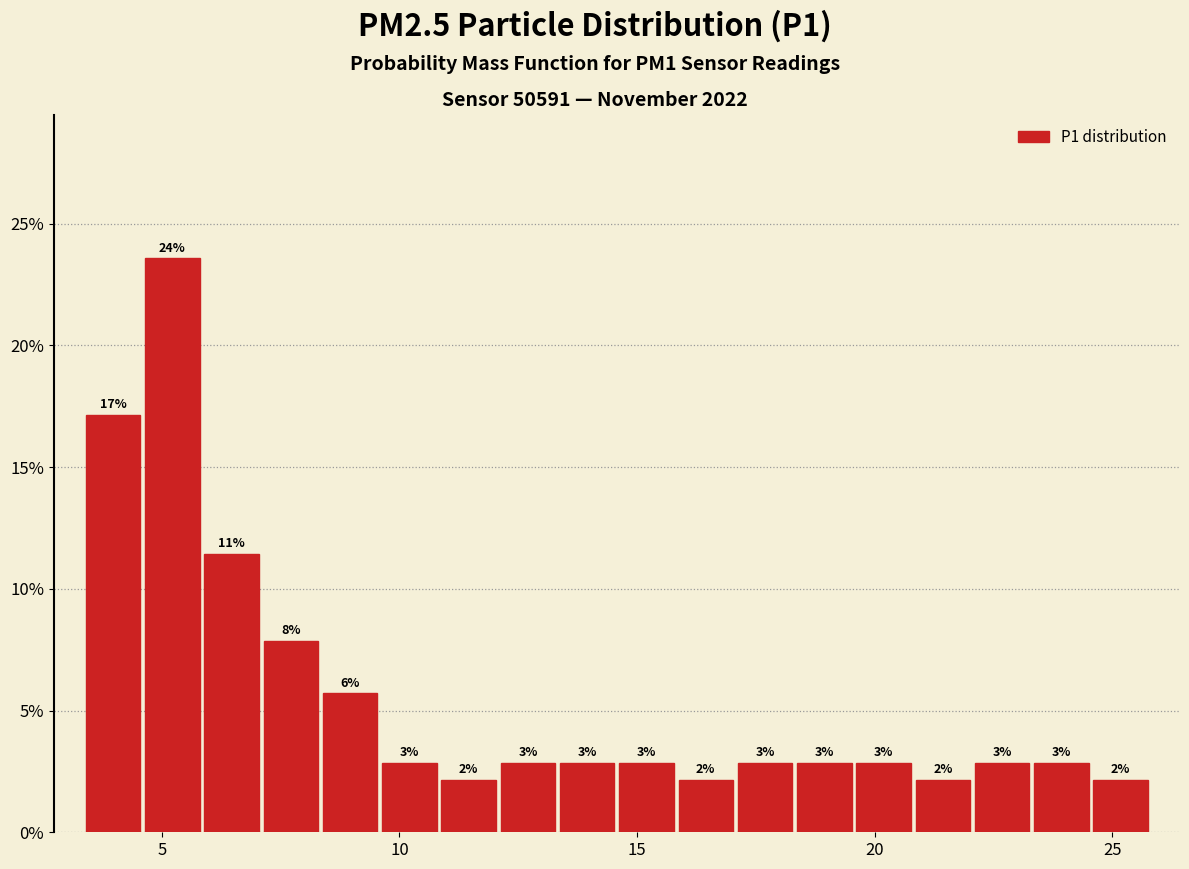

Read against the x-axis, roughly where is the centre of the tallest bar?

5.0